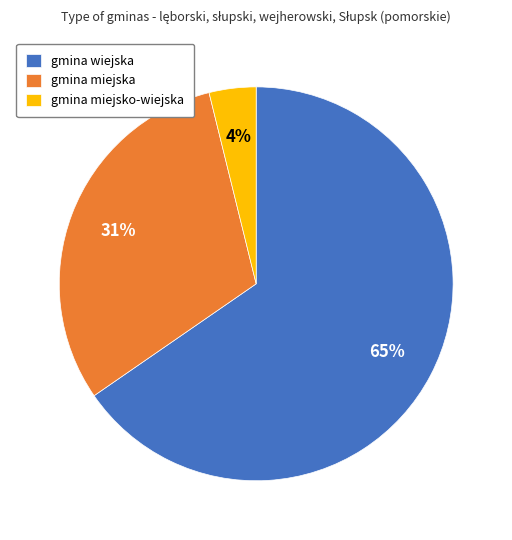

To the nearest percent, what is the combined percentage of gmina wiejska and gmina miejsko-wiejska?

69%